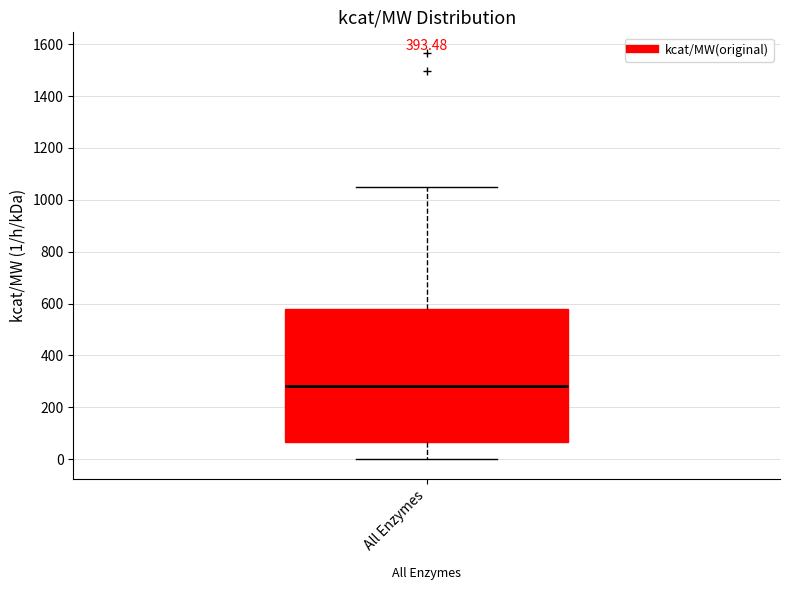

Transcribe this box plot: give where the median line is, the range the box spans, and where the two whiskers end, as read against the y-axis. The values are not printed on the chart, so give them approximately, as read against the axis.

median 280, box 60 to 580, whiskers 0 to 1060